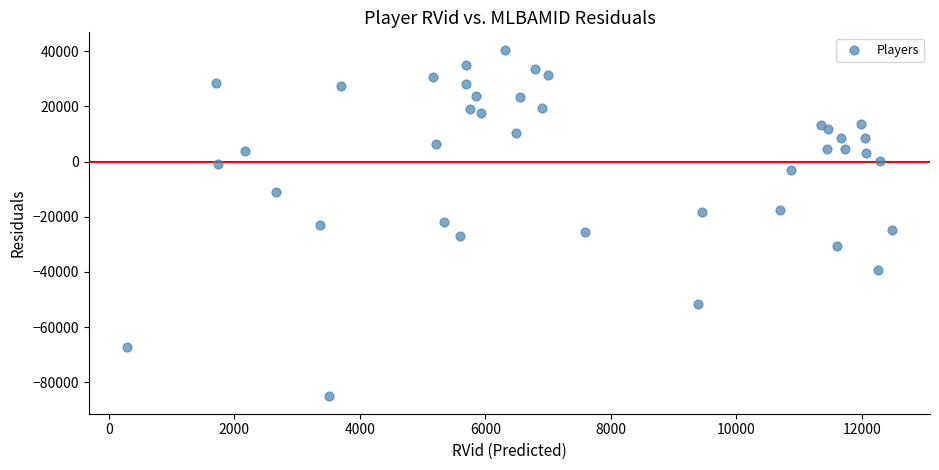

What is the range of Y values (max minus min)?

125712.8